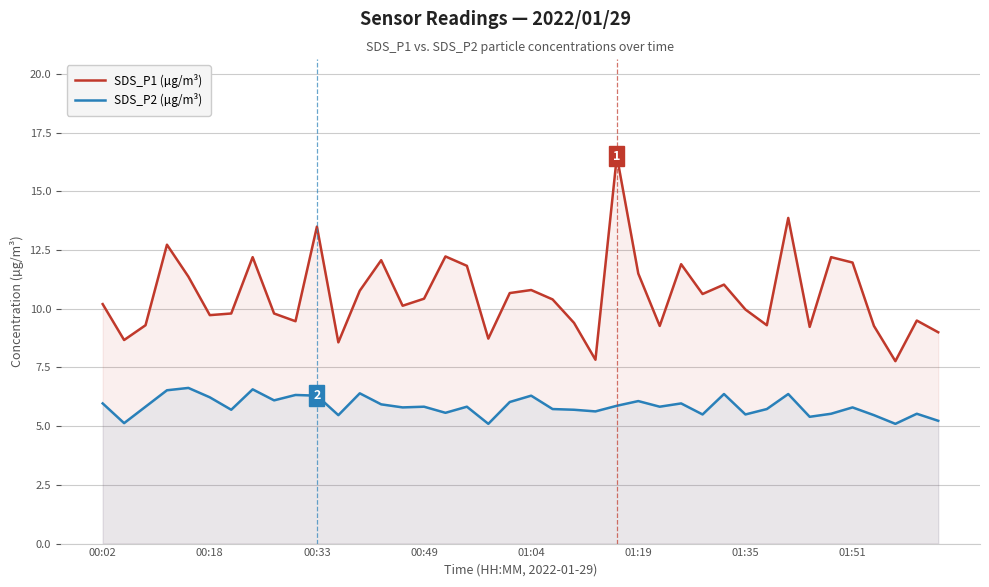

What is the total value across all series at 36?

14.7